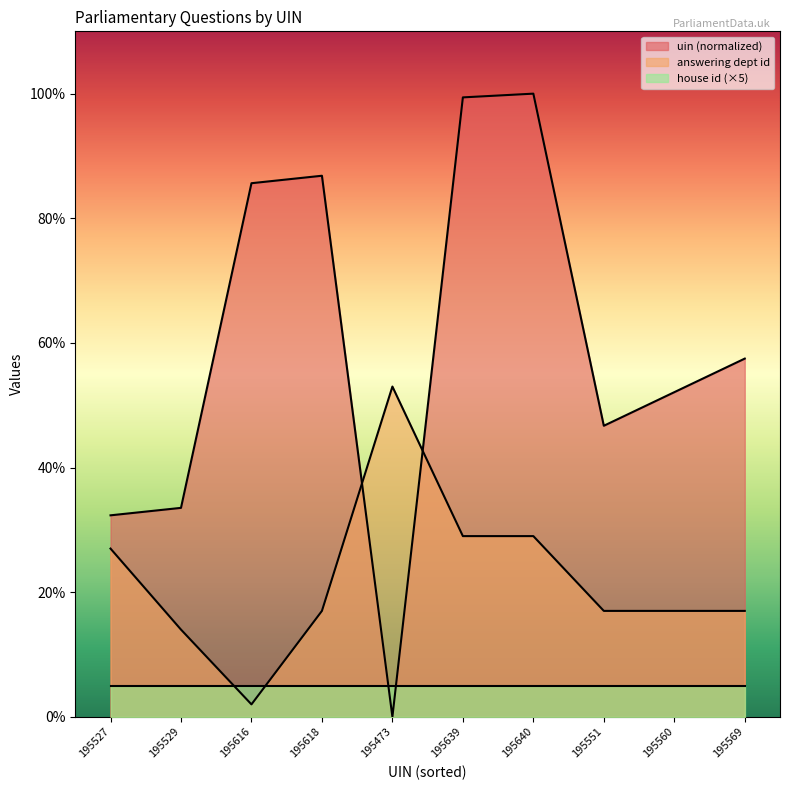

Between 195640 and 195569, which series saw the biggest shift?

uin (normalized)